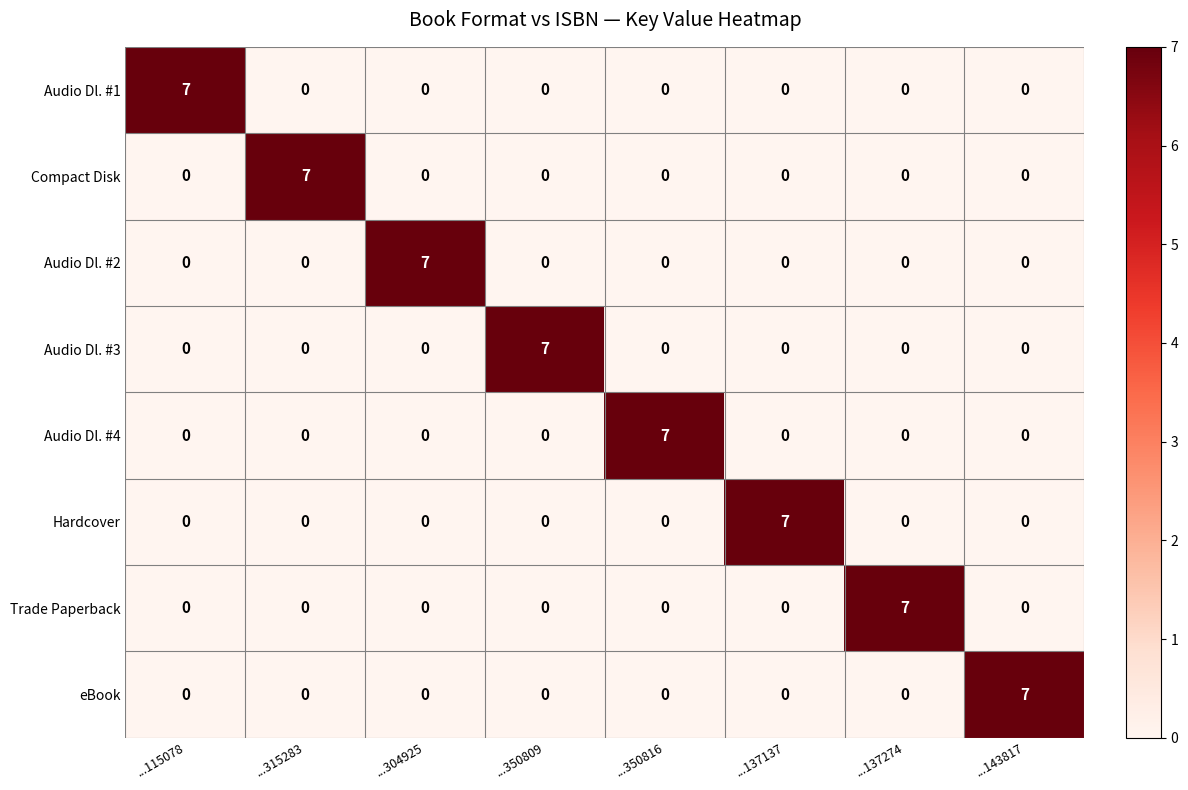

The eBook series shows -3 at ...137274. True or false?

False